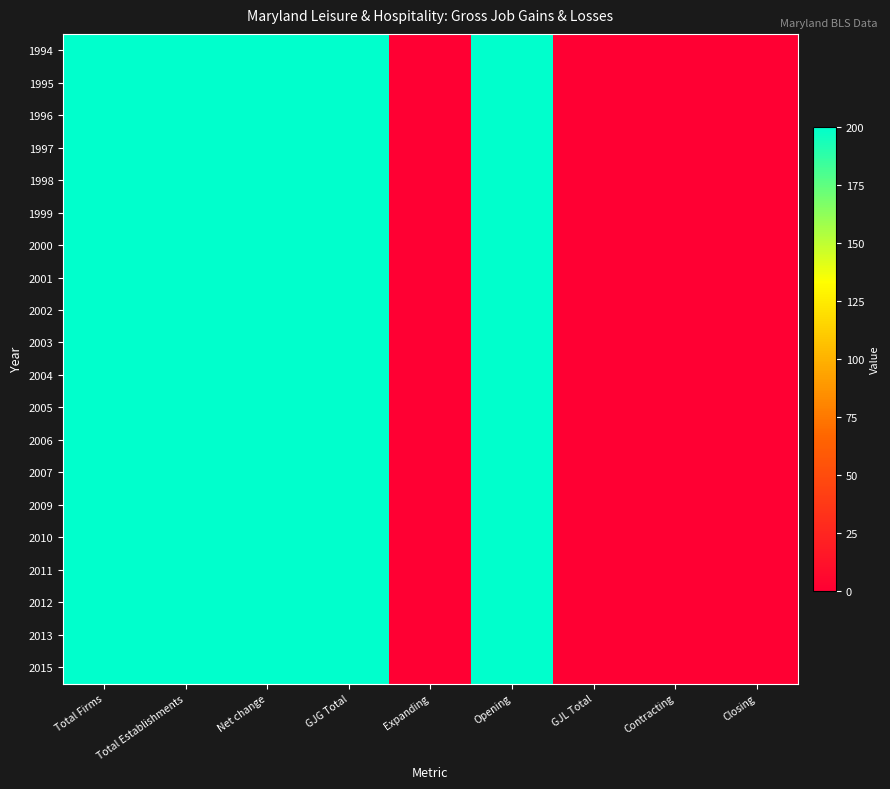

Reading left to right, transcribe all the data shown in this chart.

1994: Total Firms=200	Total Establishments=200	Net change=200	GJG Total=200	Expanding=0	Opening=200	GJL Total=0	Contracting=0	Closing=0
1995: Total Firms=200	Total Establishments=200	Net change=200	GJG Total=200	Expanding=0	Opening=200	GJL Total=0	Contracting=0	Closing=0
1996: Total Firms=200	Total Establishments=200	Net change=200	GJG Total=200	Expanding=0	Opening=200	GJL Total=0	Contracting=0	Closing=0
1997: Total Firms=200	Total Establishments=200	Net change=200	GJG Total=200	Expanding=0	Opening=200	GJL Total=0	Contracting=0	Closing=0
1998: Total Firms=200	Total Establishments=200	Net change=200	GJG Total=200	Expanding=0	Opening=200	GJL Total=0	Contracting=0	Closing=0
1999: Total Firms=200	Total Establishments=200	Net change=200	GJG Total=200	Expanding=0	Opening=200	GJL Total=0	Contracting=0	Closing=0
2000: Total Firms=200	Total Establishments=200	Net change=200	GJG Total=200	Expanding=0	Opening=200	GJL Total=0	Contracting=0	Closing=0
2001: Total Firms=200	Total Establishments=200	Net change=200	GJG Total=200	Expanding=0	Opening=200	GJL Total=0	Contracting=0	Closing=0
2002: Total Firms=200	Total Establishments=200	Net change=200	GJG Total=200	Expanding=0	Opening=200	GJL Total=0	Contracting=0	Closing=0
2003: Total Firms=200	Total Establishments=200	Net change=200	GJG Total=200	Expanding=0	Opening=200	GJL Total=0	Contracting=0	Closing=0
2004: Total Firms=200	Total Establishments=200	Net change=200	GJG Total=200	Expanding=0	Opening=200	GJL Total=0	Contracting=0	Closing=0
2005: Total Firms=200	Total Establishments=200	Net change=200	GJG Total=200	Expanding=0	Opening=200	GJL Total=0	Contracting=0	Closing=0
2006: Total Firms=200	Total Establishments=200	Net change=200	GJG Total=200	Expanding=0	Opening=200	GJL Total=0	Contracting=0	Closing=0
2007: Total Firms=200	Total Establishments=200	Net change=200	GJG Total=200	Expanding=0	Opening=200	GJL Total=0	Contracting=0	Closing=0
2009: Total Firms=200	Total Establishments=200	Net change=200	GJG Total=200	Expanding=0	Opening=200	GJL Total=0	Contracting=0	Closing=0
2010: Total Firms=200	Total Establishments=200	Net change=200	GJG Total=200	Expanding=0	Opening=200	GJL Total=0	Contracting=0	Closing=0
2011: Total Firms=200	Total Establishments=200	Net change=200	GJG Total=200	Expanding=0	Opening=200	GJL Total=0	Contracting=0	Closing=0
2012: Total Firms=200	Total Establishments=200	Net change=200	GJG Total=200	Expanding=0	Opening=200	GJL Total=0	Contracting=0	Closing=0
2013: Total Firms=200	Total Establishments=200	Net change=200	GJG Total=200	Expanding=0	Opening=200	GJL Total=0	Contracting=0	Closing=0
2015: Total Firms=200	Total Establishments=200	Net change=200	GJG Total=200	Expanding=0	Opening=200	GJL Total=0	Contracting=0	Closing=0